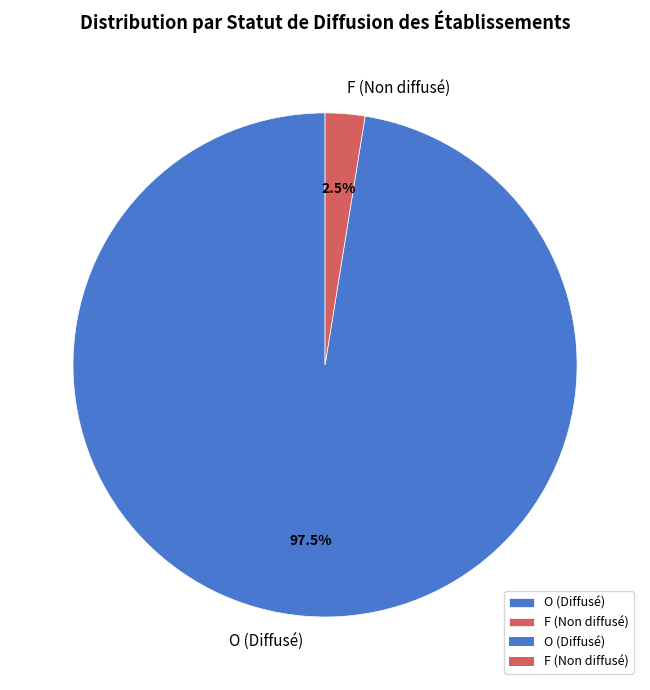

What percentage is NOT represented by O (Diffusé)?

2.5%